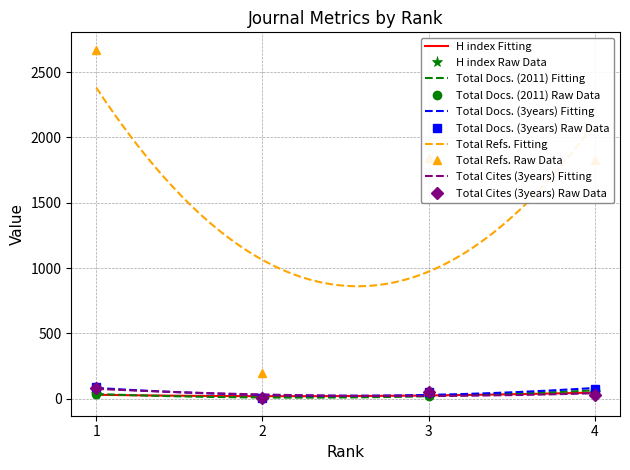

What is the difference between the maximum and minimum values in the H index series?

34